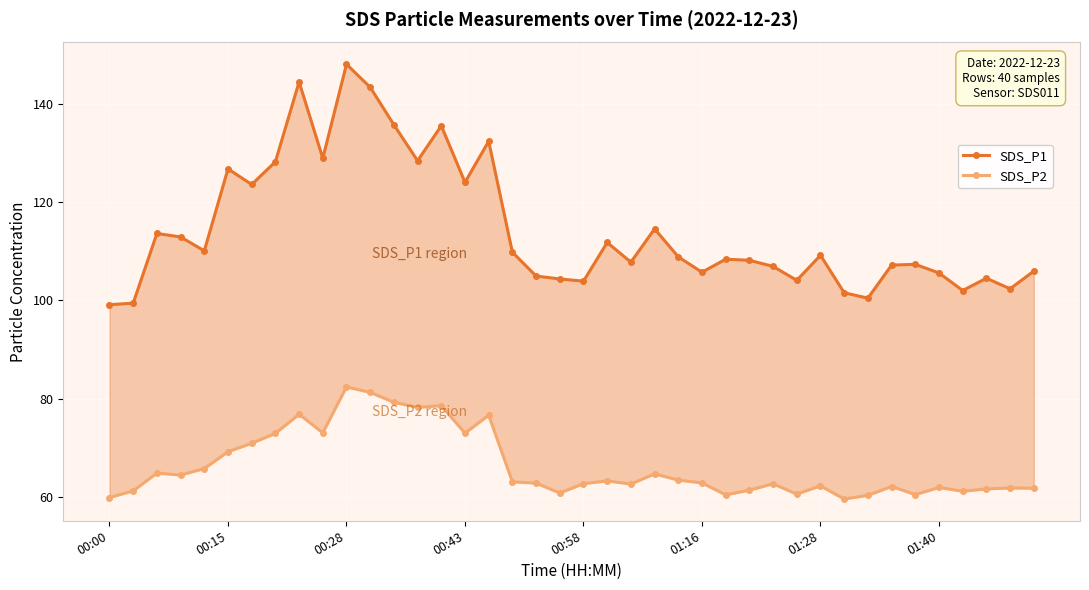

Reading left to right, what are all the values shown in this chart?

SDS_P1: 99.2	99.5	113.6	112.9	110.1	126.8	123.6	128.2	144.5	128.9	148.1	143.4	135.8	128.4	135.6	124.0	132.4	109.8	105.0	104.4	103.9	111.8	107.8	114.6	108.9	105.8	108.4	108.2	106.9	104.1	109.2	101.6	100.5	107.2	107.3	105.6	102.0	104.5	102.4	106.0
SDS_P2: 59.9	61.2	64.9	64.5	65.8	69.2	71.0	73.0	76.8	73.1	82.4	81.3	79.3	78.2	78.6	73.0	76.7	63.1	62.8	60.8	62.7	63.3	62.6	64.7	63.5	62.9	60.5	61.4	62.7	60.6	62.3	59.6	60.4	62.1	60.5	62.0	61.2	61.6	61.9	61.8